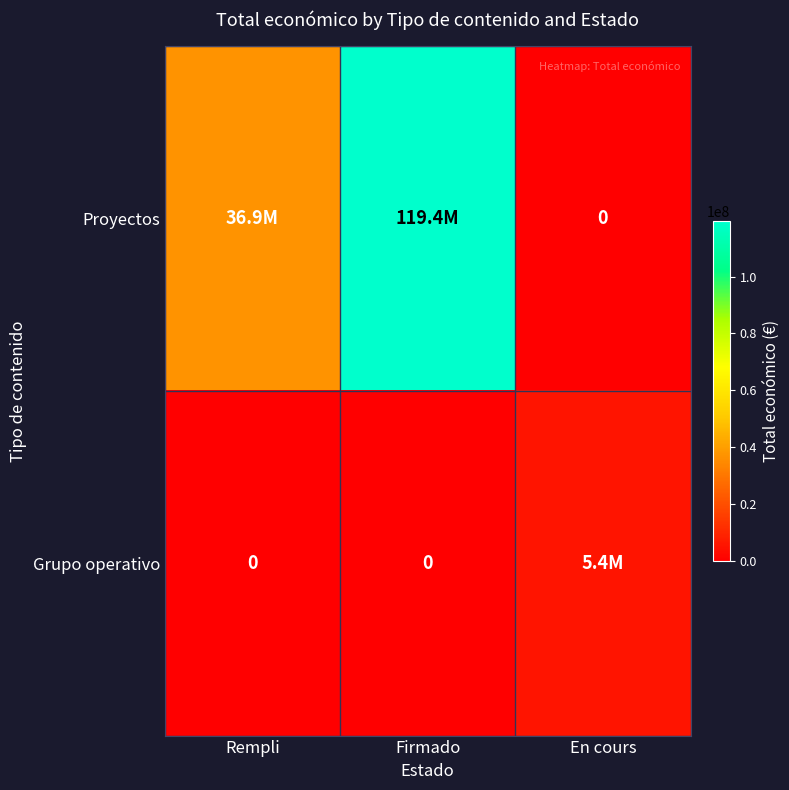

What is the sum of all Proyectos values?

156323337